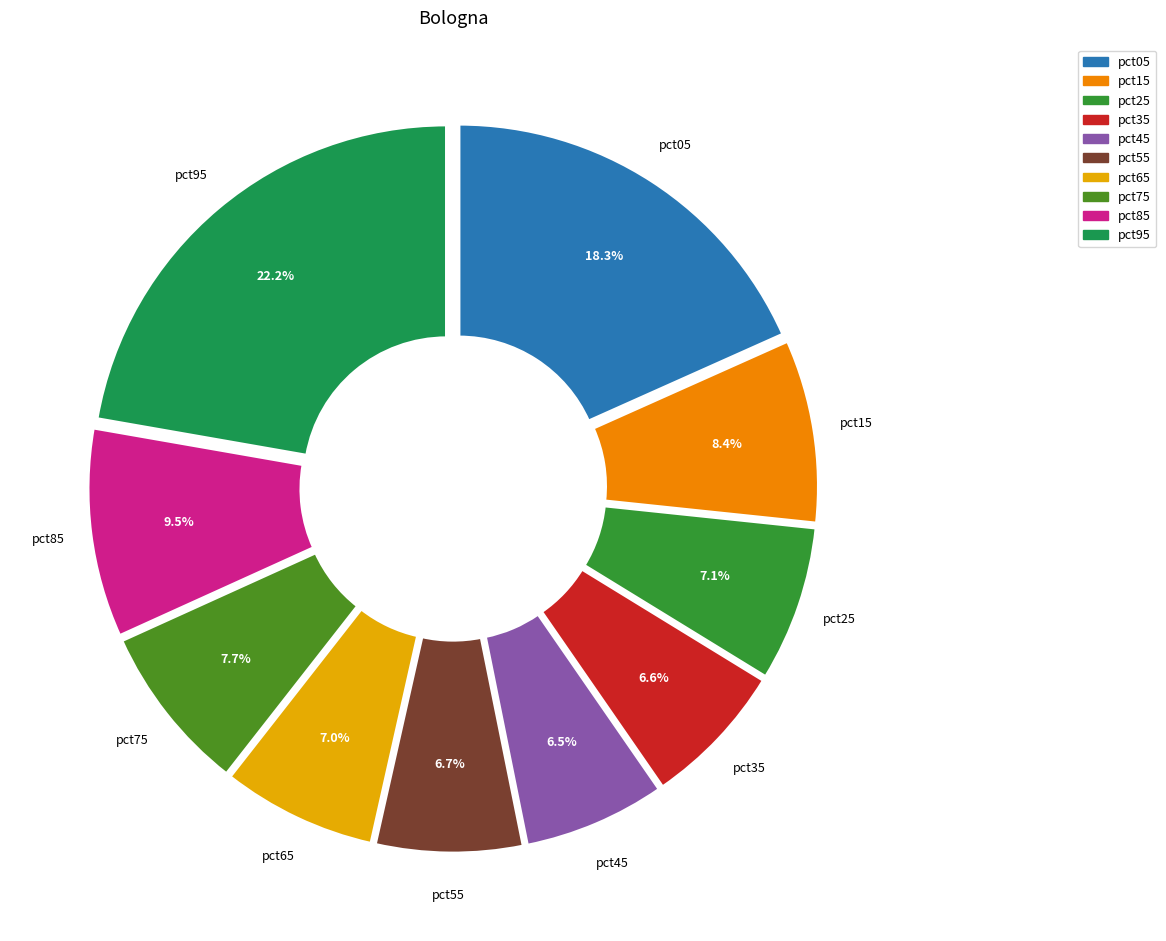

How much of the chart is everything except pct65?

93.0%